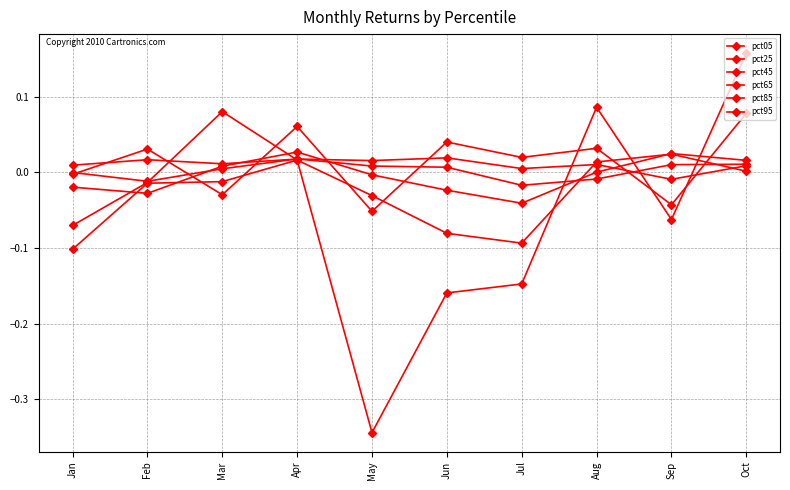

How many data points does each series have?

10